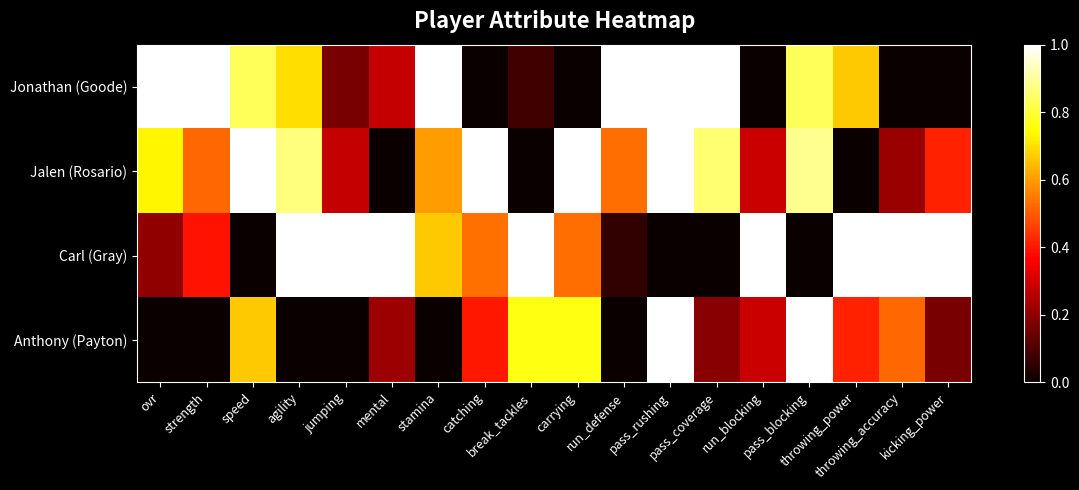

What is the difference between the highest and lowest values at run_defense?

1.0